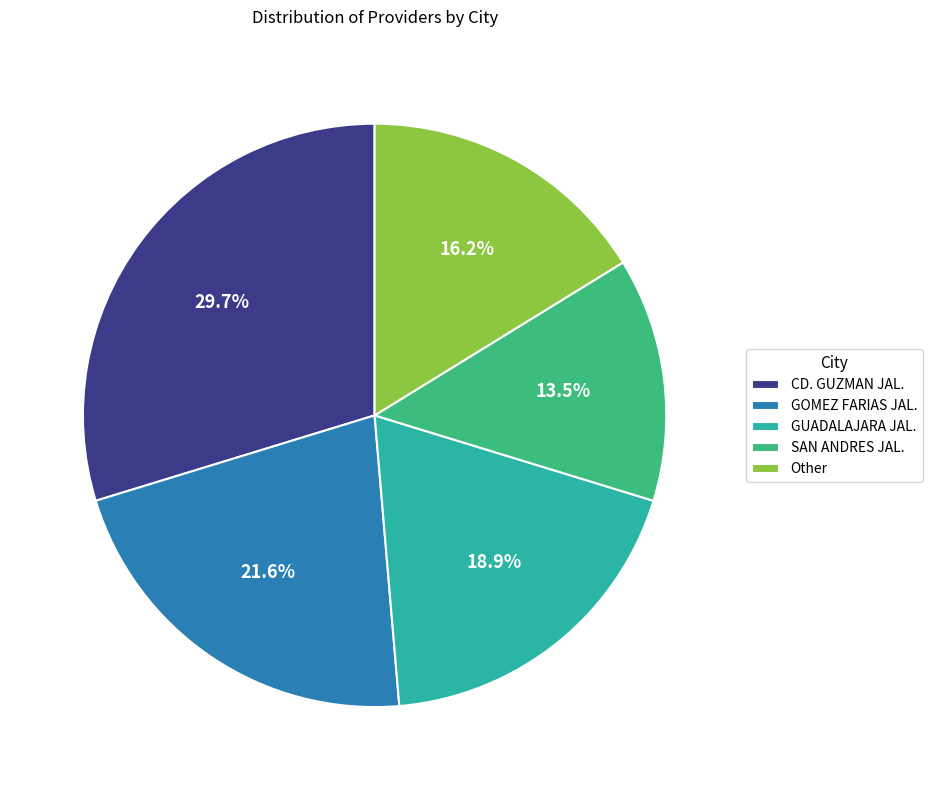

Which category has the biggest portion of the pie?

CD. GUZMAN JAL.